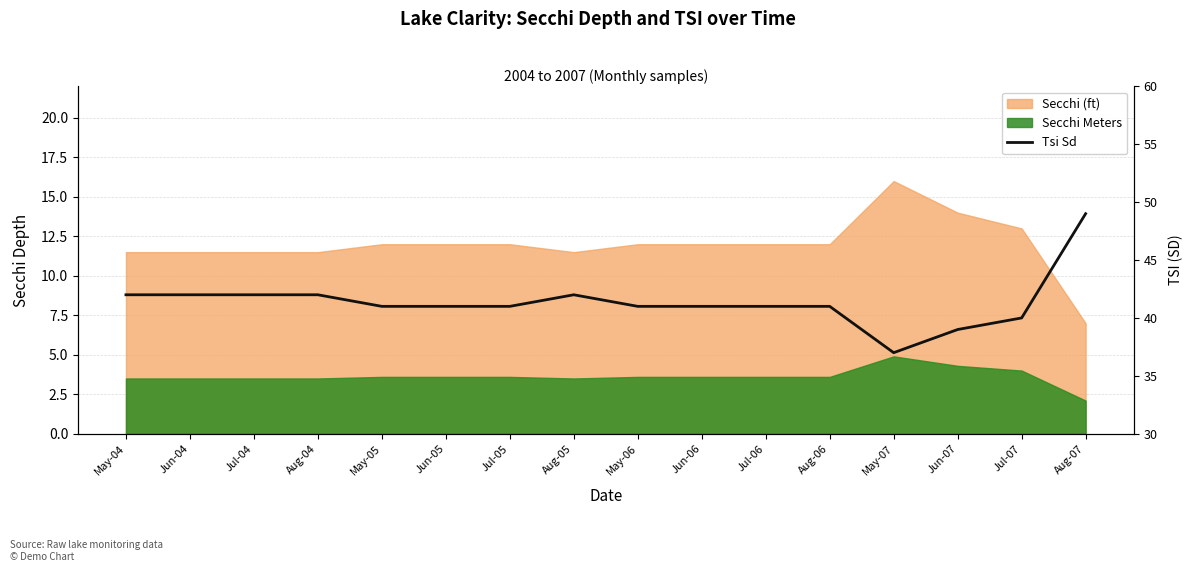

The value at Jun-05 is 41. True or false?

True